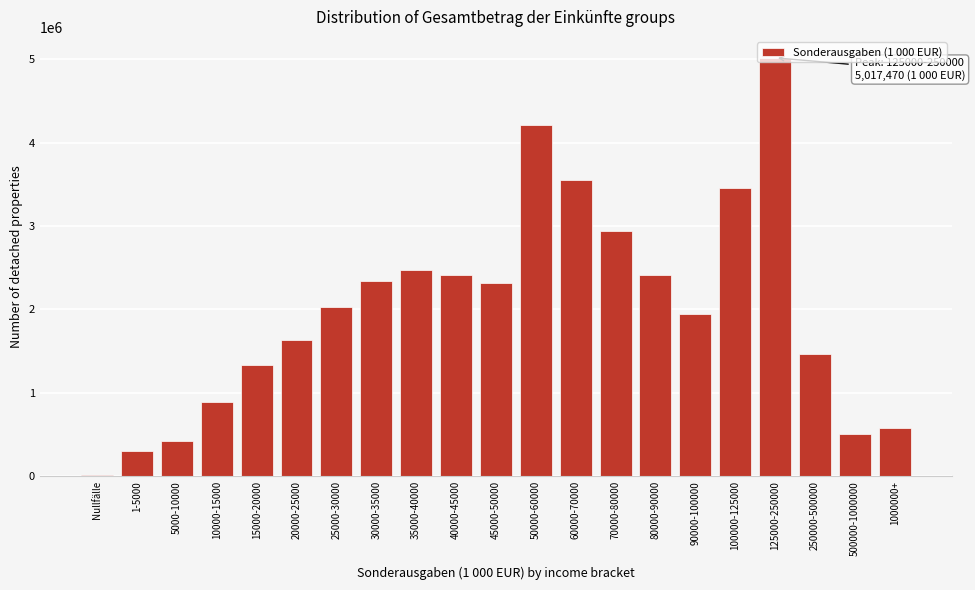

Between 100000-125000 and 80000-90000, which is larger?

100000-125000